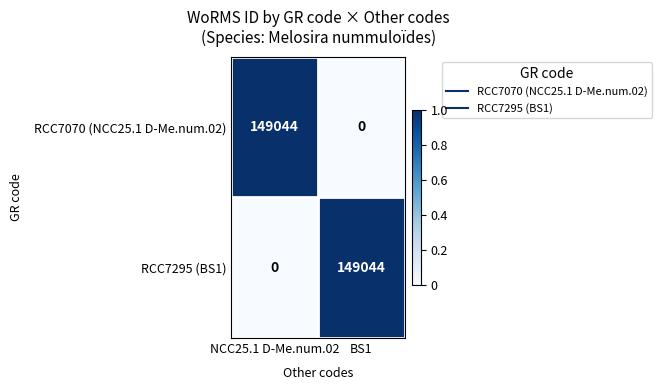

What is the spread (max minus min) of values at BS1?

149044